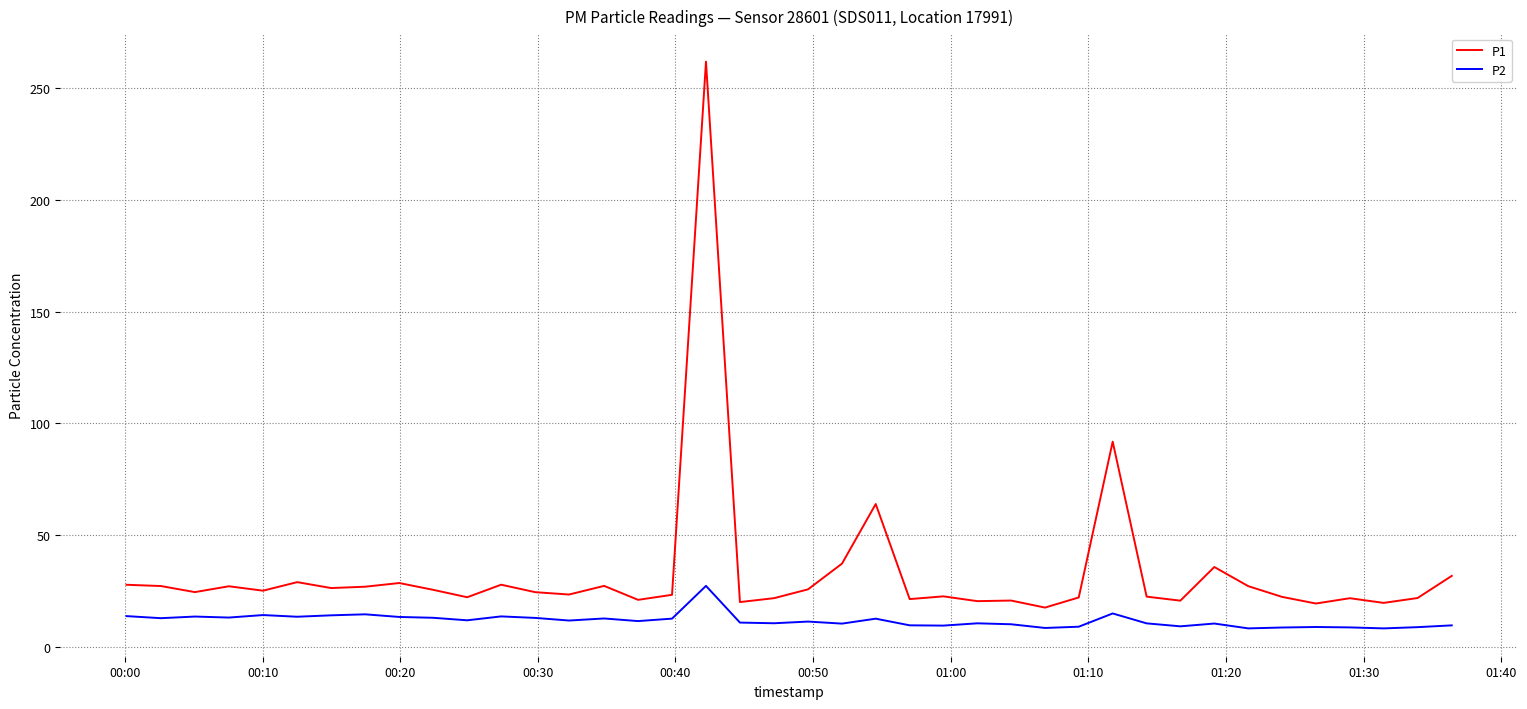

True or false: P1 and P2 cross at least once.

False